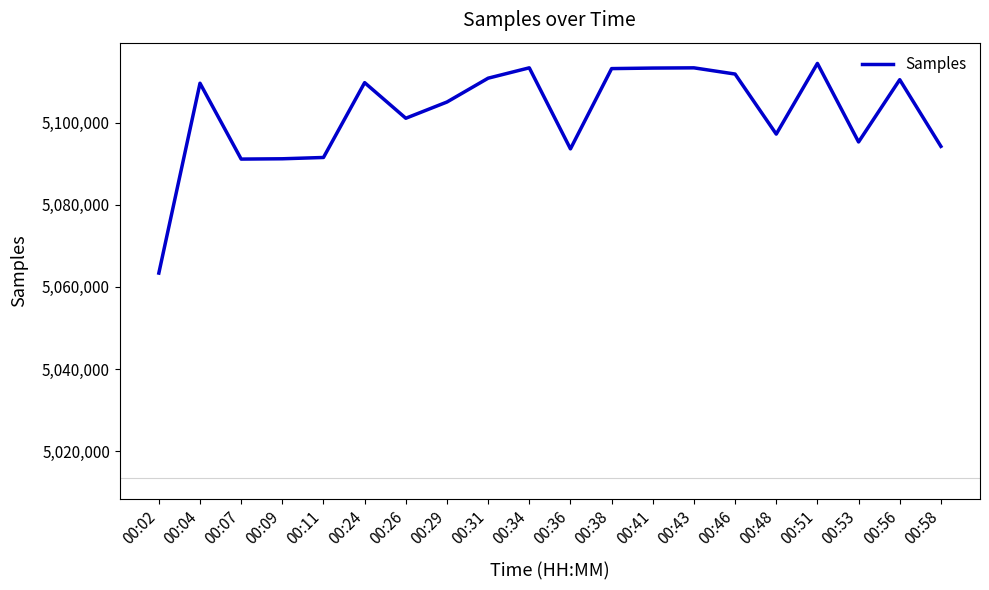

What is the greatest value displayed?

5114467